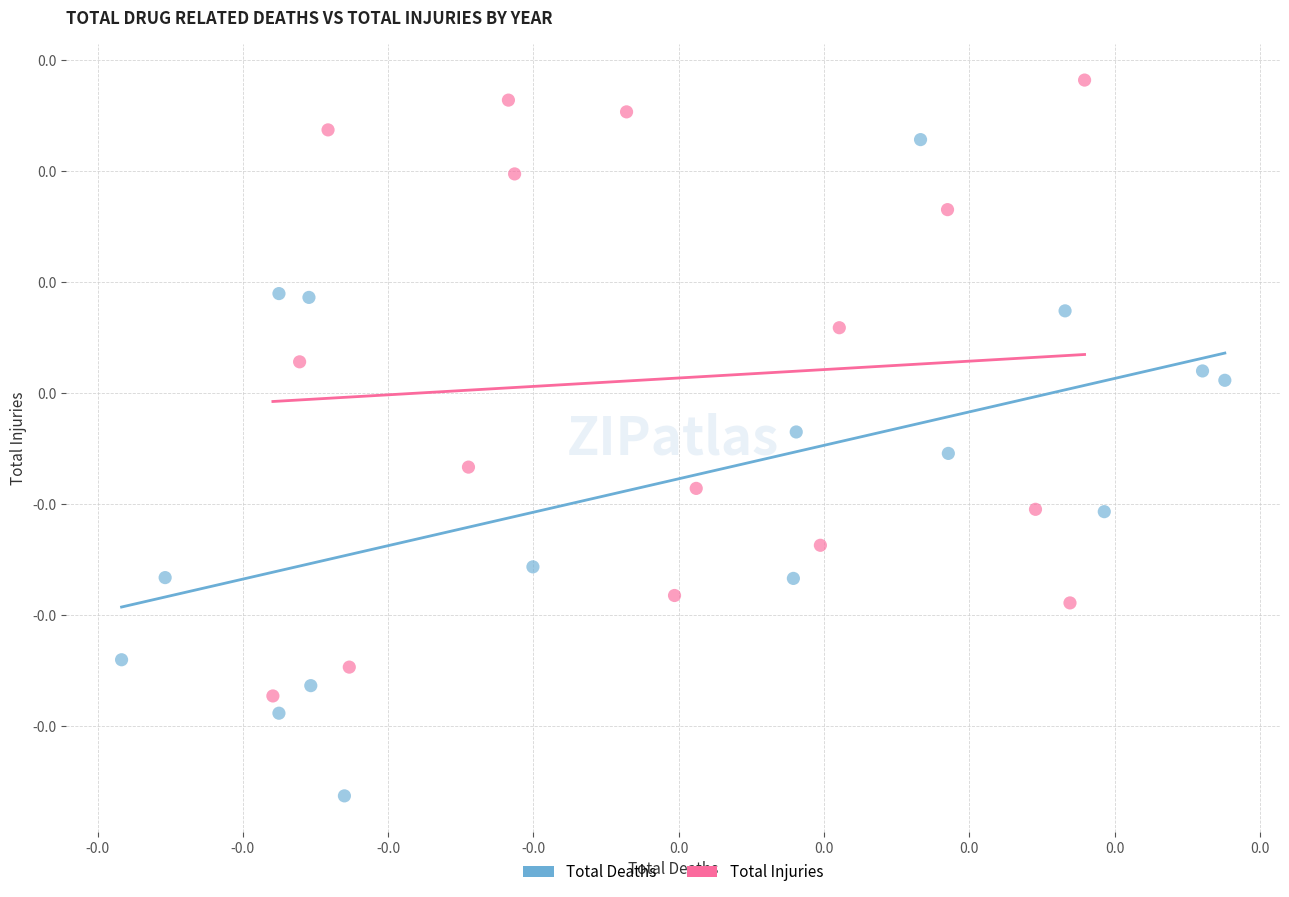

Which series reaches the minimum Y coordinate?

Total Deaths